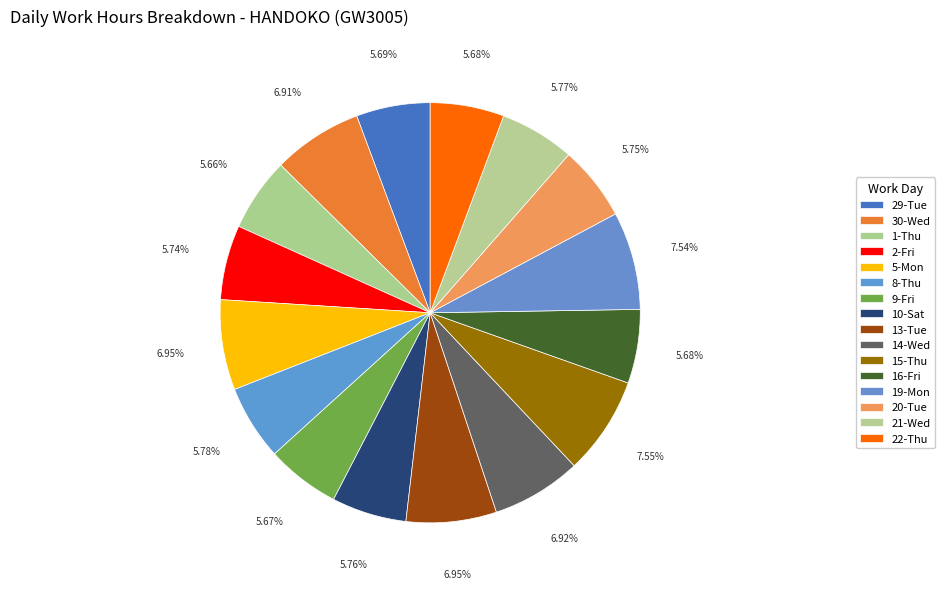

Which category has the biggest portion of the pie?

15-Thu